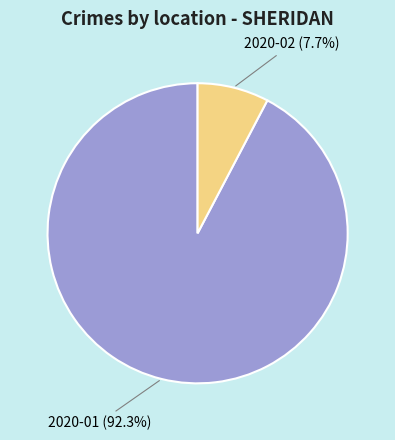

To the nearest percent, what is the average slice percentage?

50%